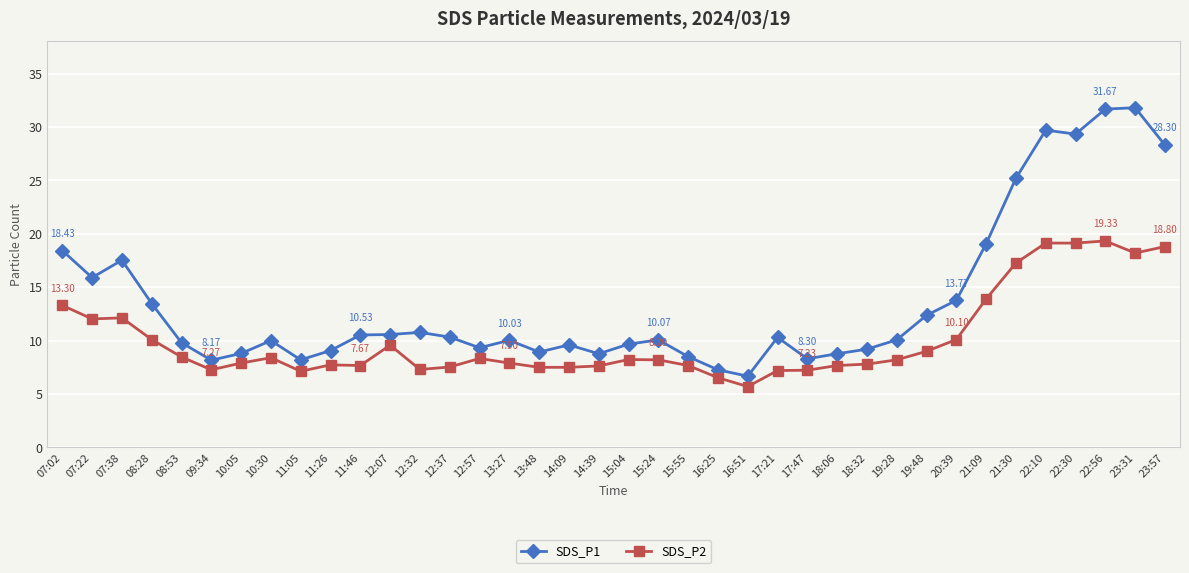

True or false: SDS_P2 and SDS_P1 cross at least once.

False